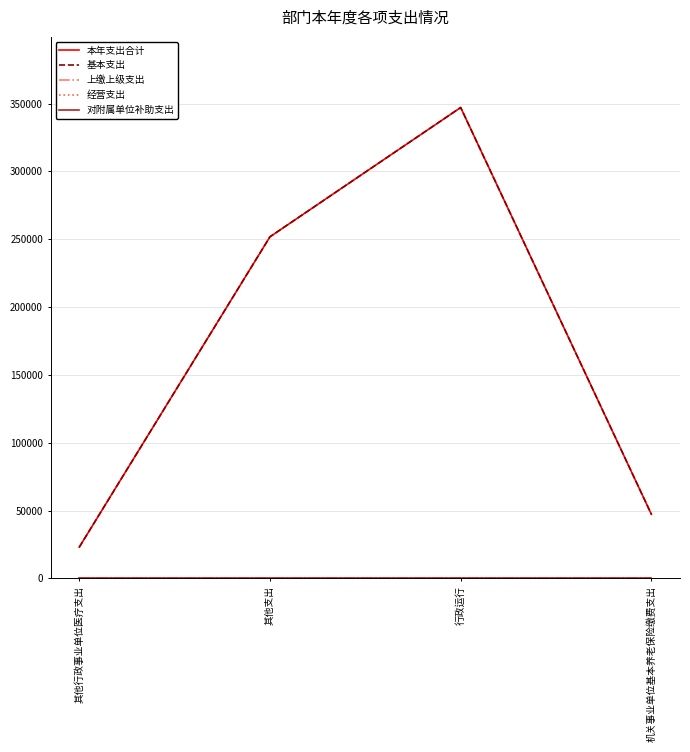

How many lines are shown in the chart?

5